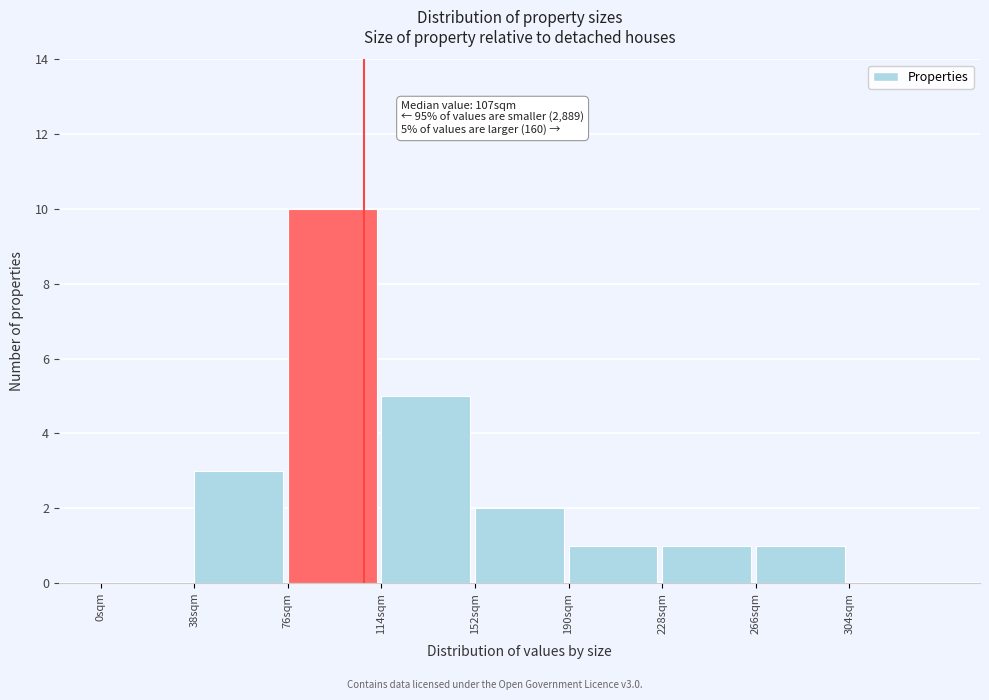

Which range on the x-axis has the tallest bar?

76 to 114